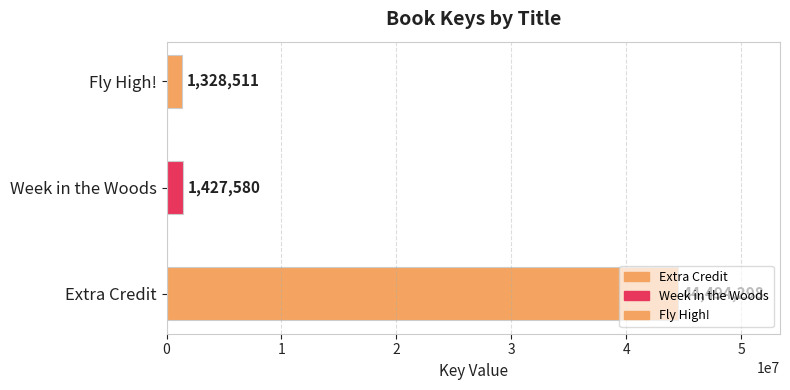

Count the number of values greater than 1427580.

1